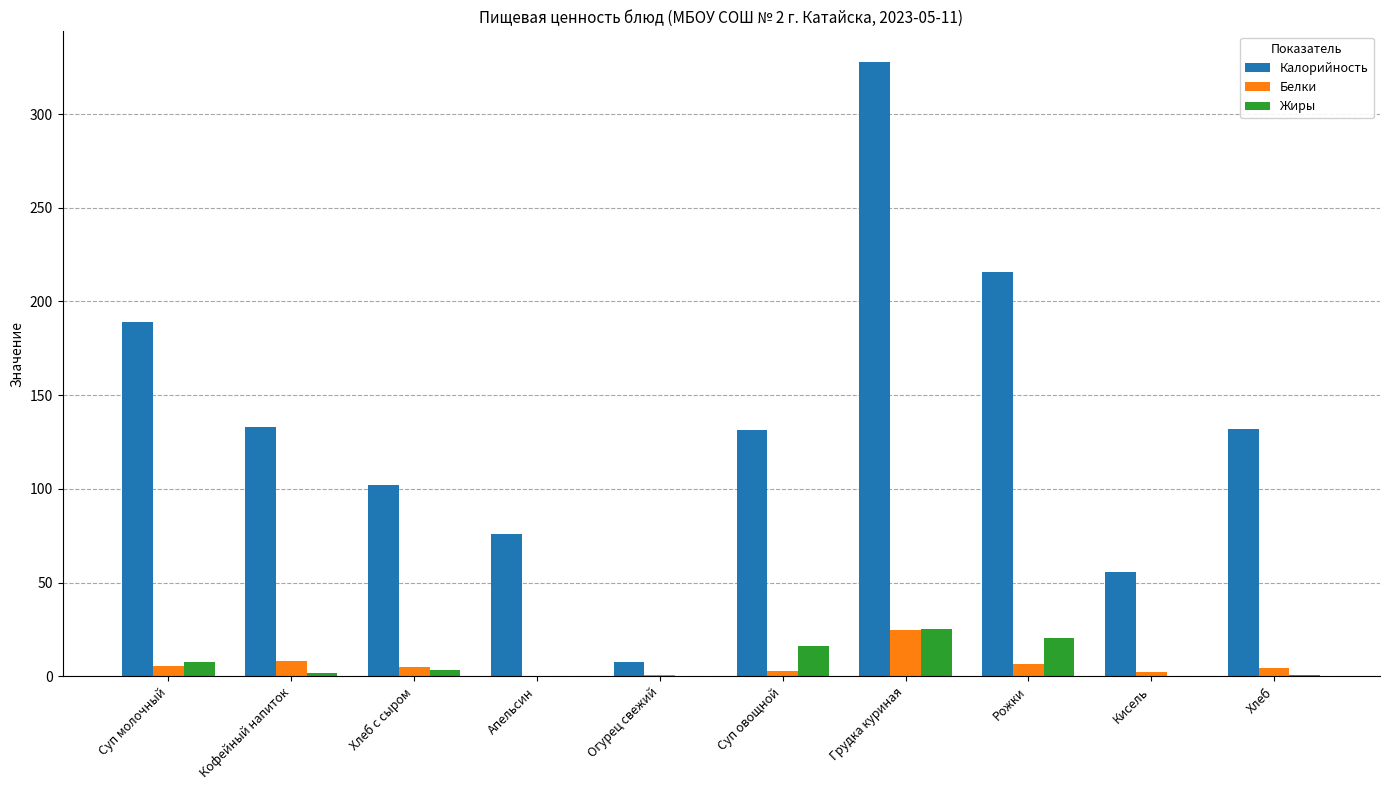

How many data points does each series have?

10